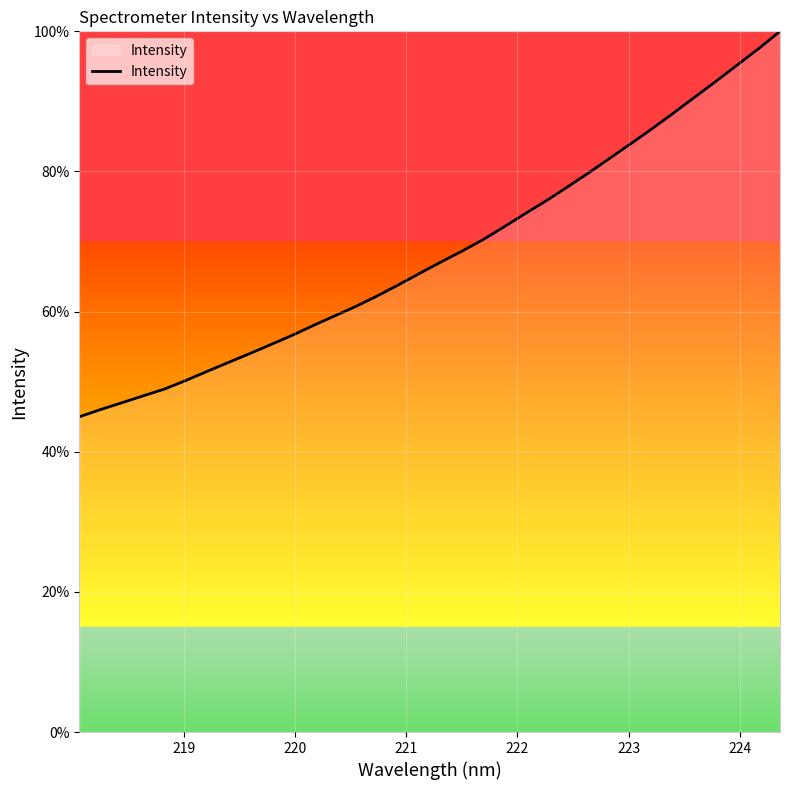

What is the difference between the maximum and minimum values?

55.0